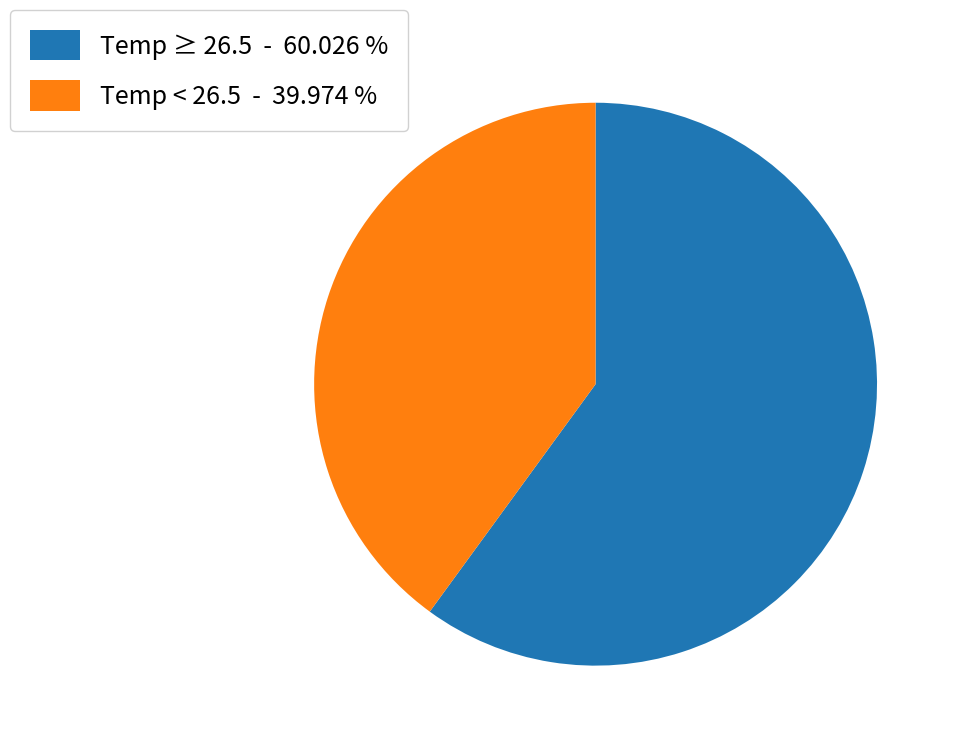

Which category has the biggest portion of the pie?

Temp ≥ 26.5 - 60.026 %